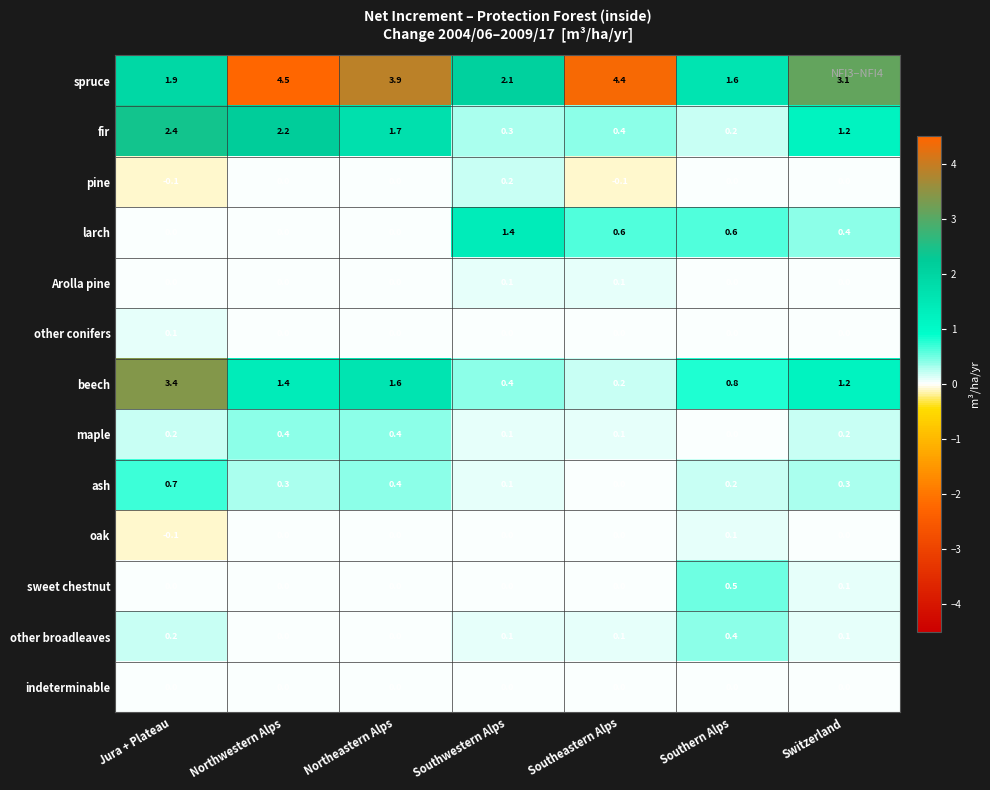

Which series has the largest range (max minus min)?

beech